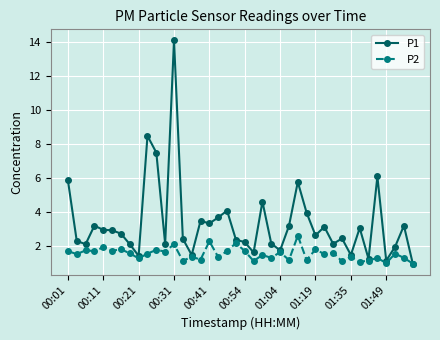

What is the value of the P2 point at the 13th from the left?

2.1